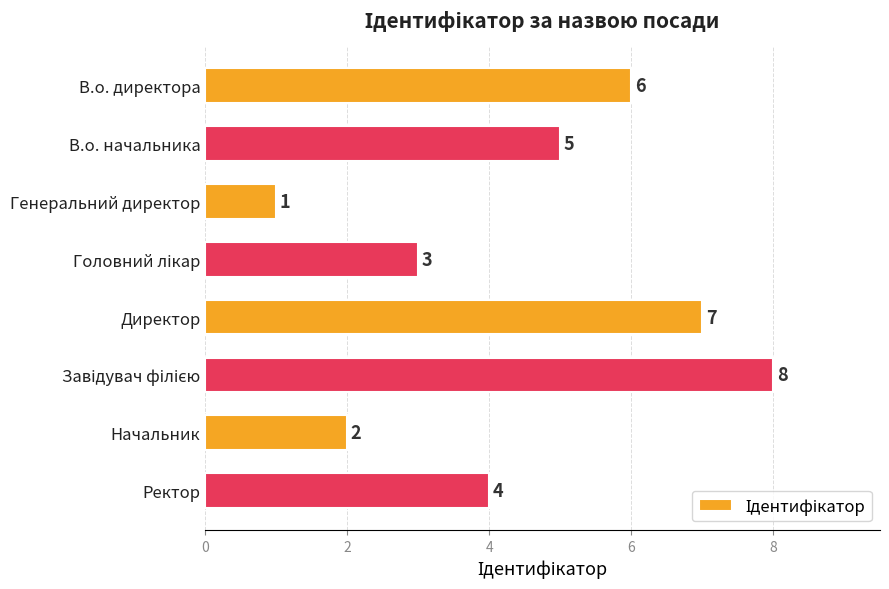

Where is the data nearest to the value 4?

Ректор